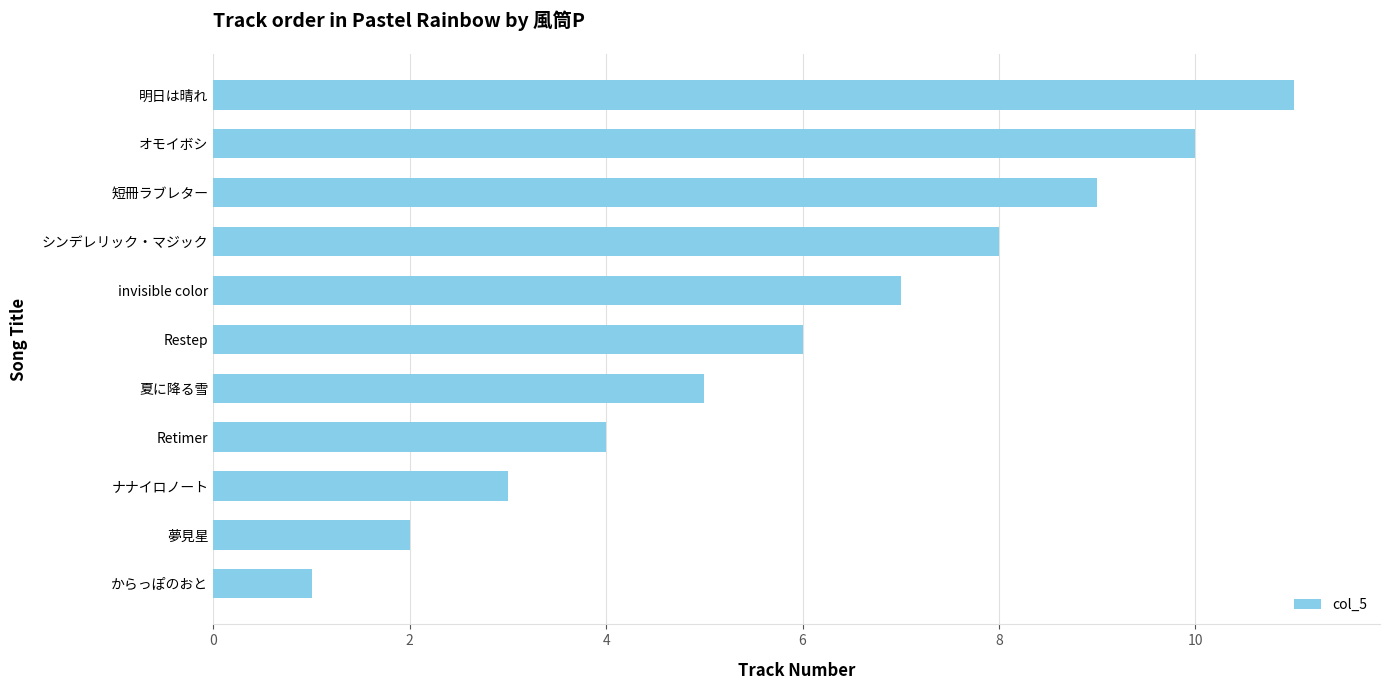

The chart shows a value of 11 at 明日は晴れ. True or false?

True